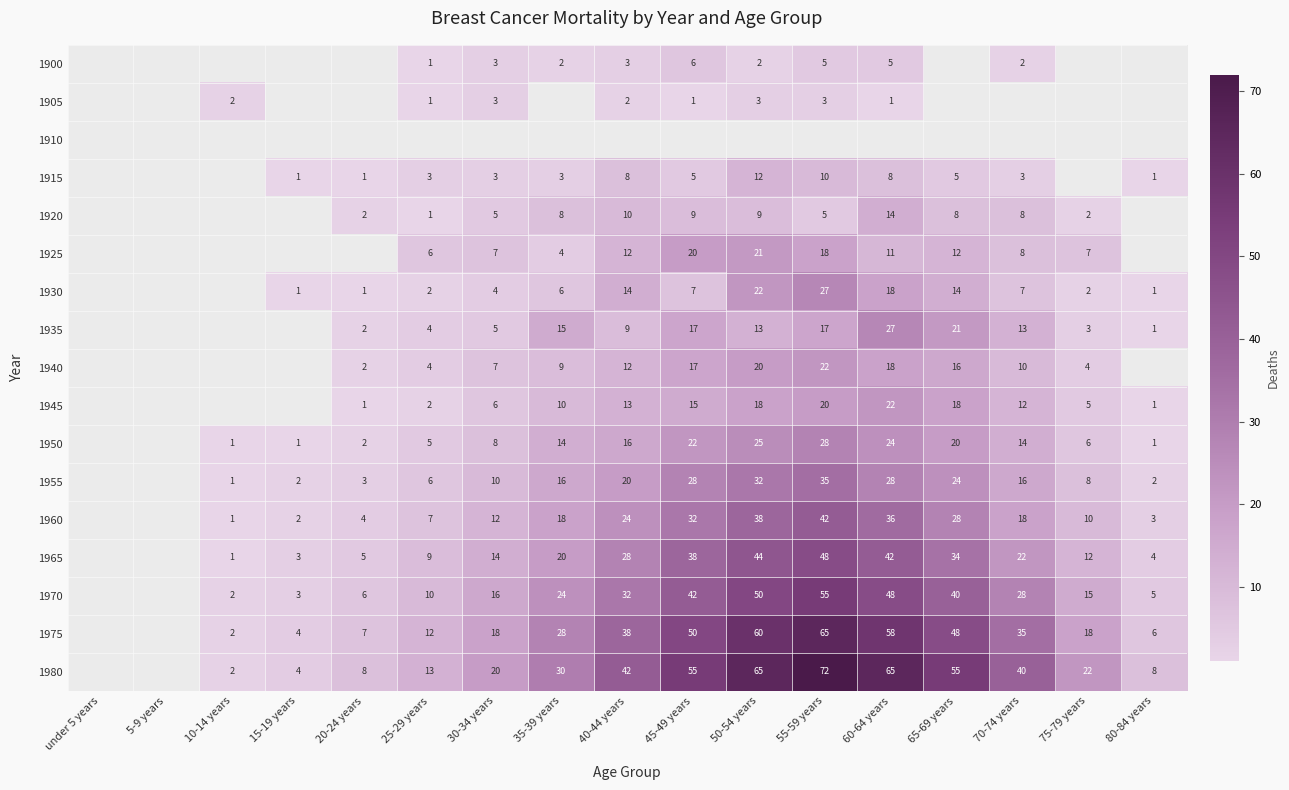

What is the smallest value displayed?

1.0